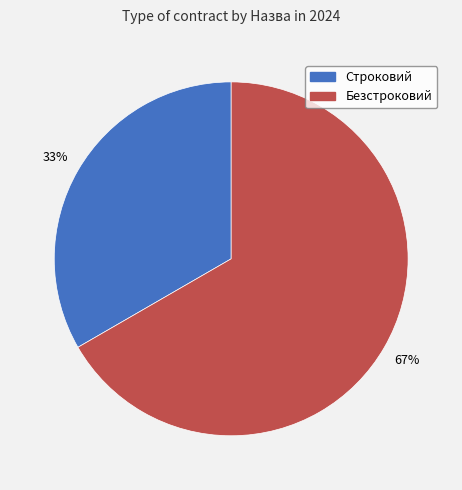

Which has a higher value, Безстроковий or Строковий?

Безстроковий